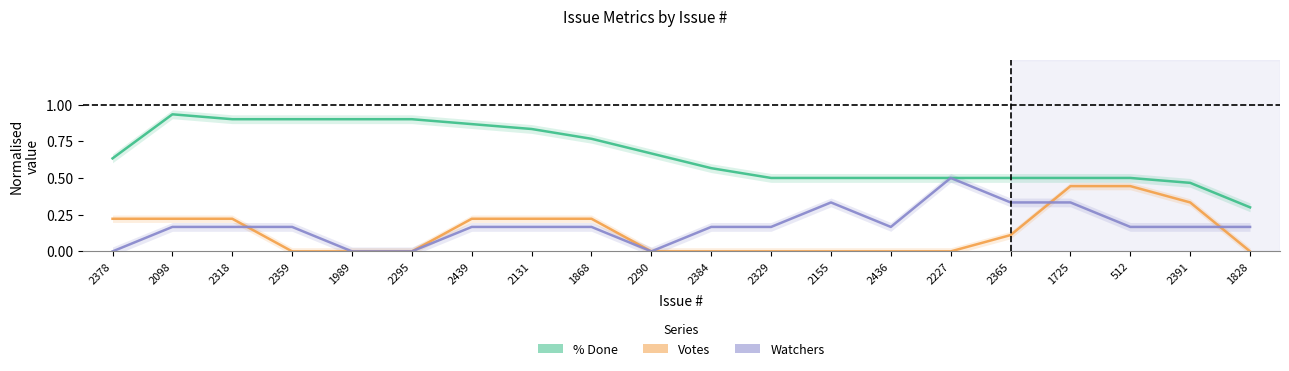

What is the total value across all series at 2318?

1.3